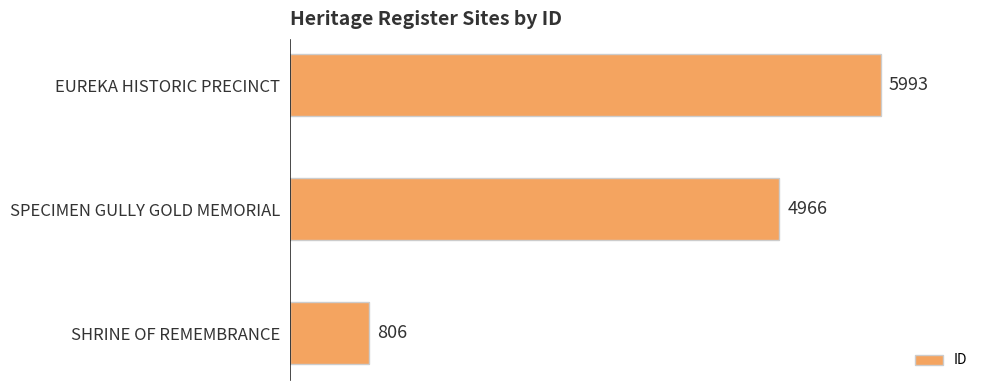

What is the sum of the values at EUREKA HISTORIC PRECINCT and SHRINE OF REMEMBRANCE?

6799